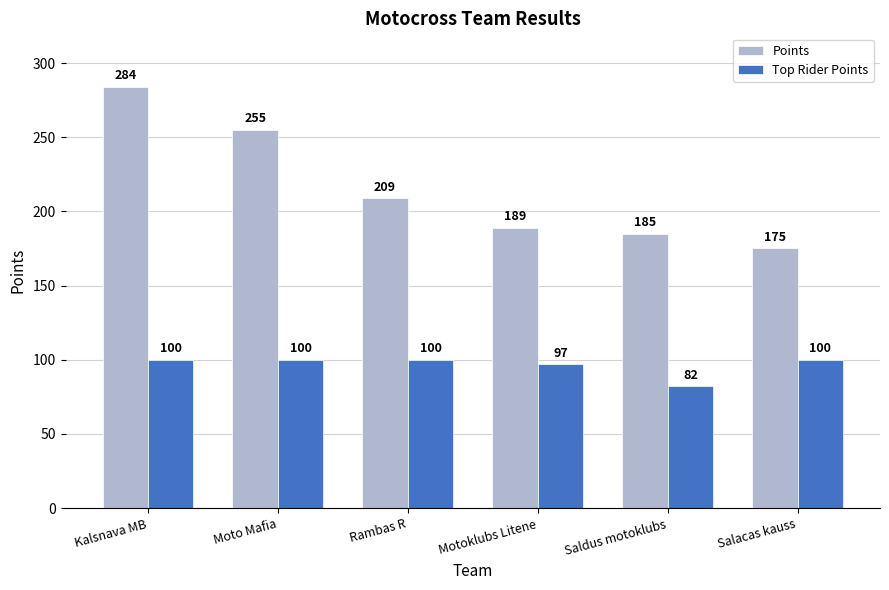

Which series has the largest total across all categories?

Points